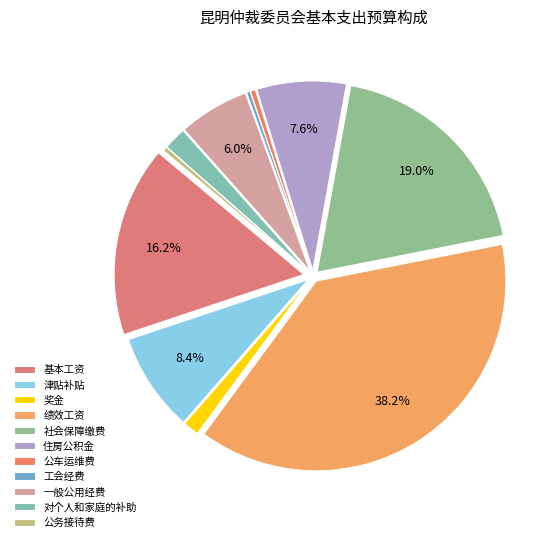

To the nearest percent, what is the combined percentage of 对个人和家庭的补助 and 工会经费?

2%